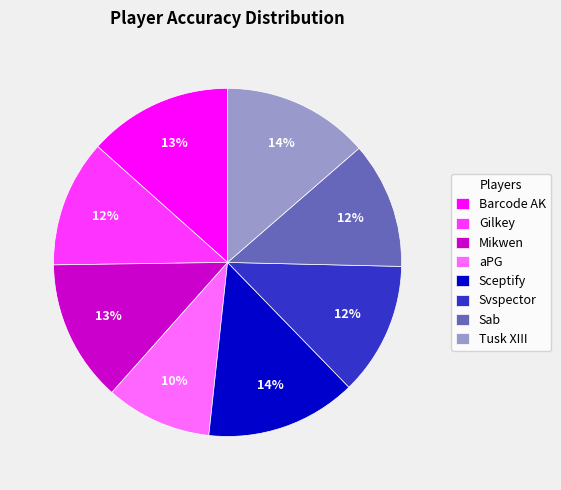

Is it true that aPG is 10% of the pie?

True